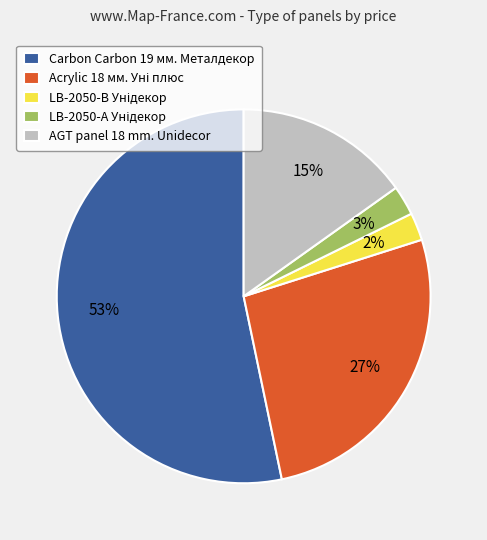

To the nearest percent, what percentage of the pie is Carbon Carbon 19 мм. Металдекор?

53%